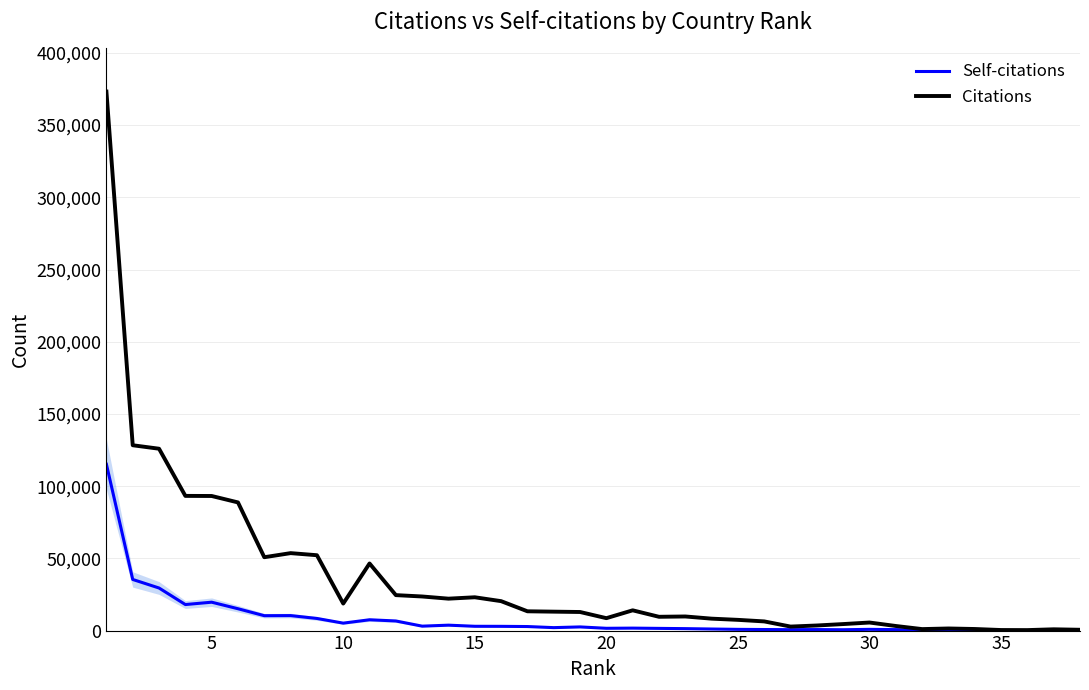

What is the difference between the maximum and minimum values in the Self-citations series?

115140